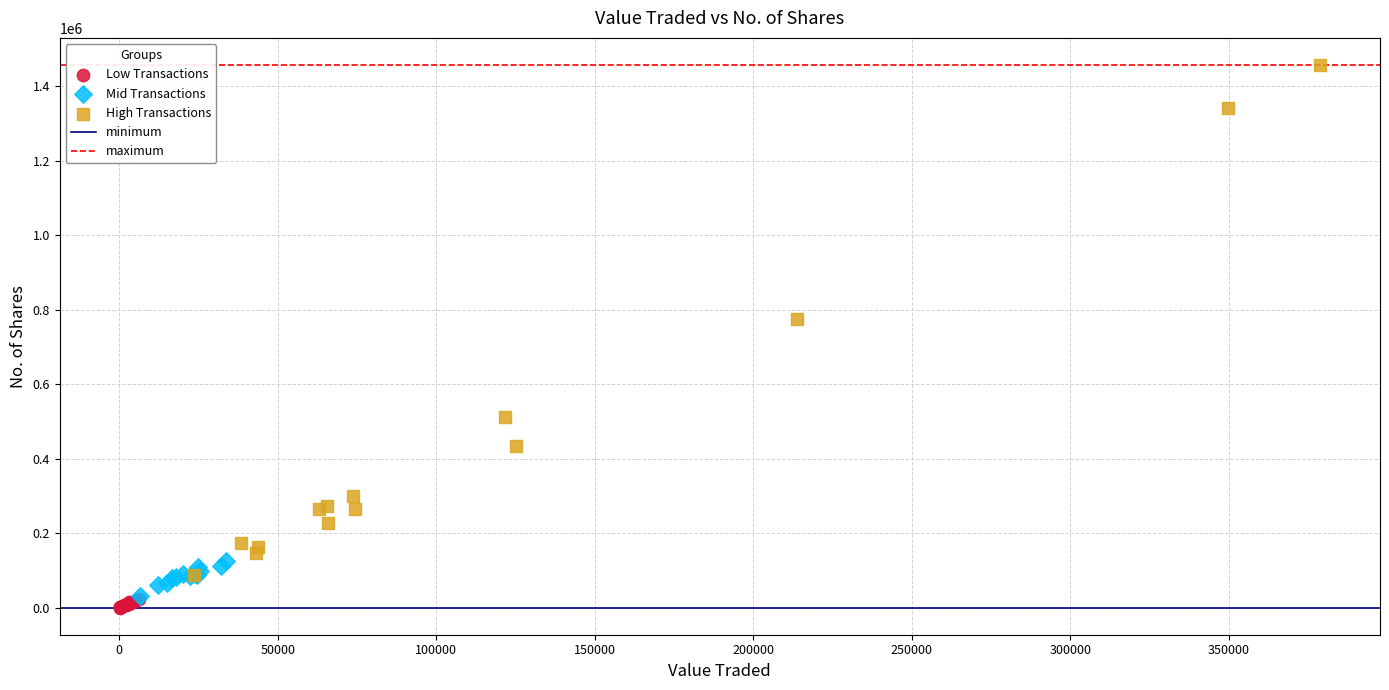

Which series has the largest Y range (max minus min)?

High Transactions